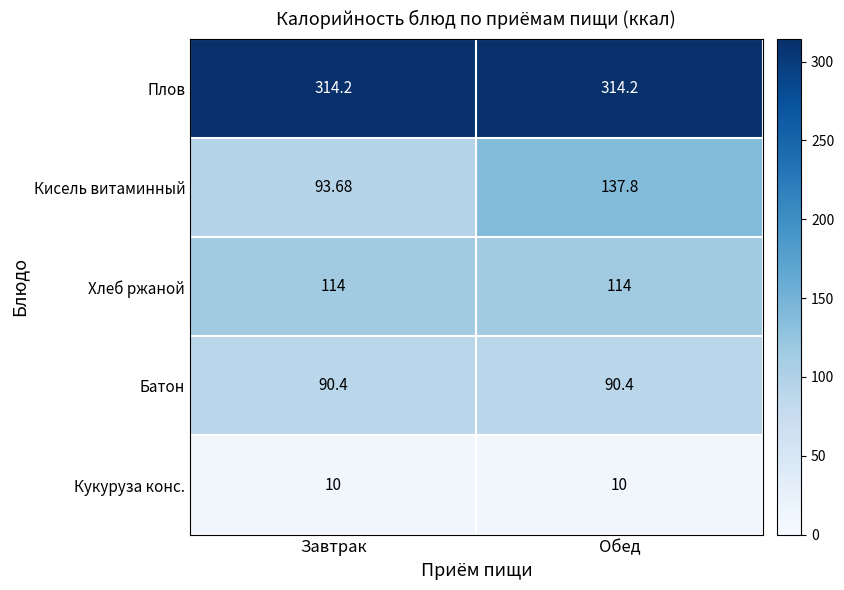

At which category is the sum across all series the highest?

Обед